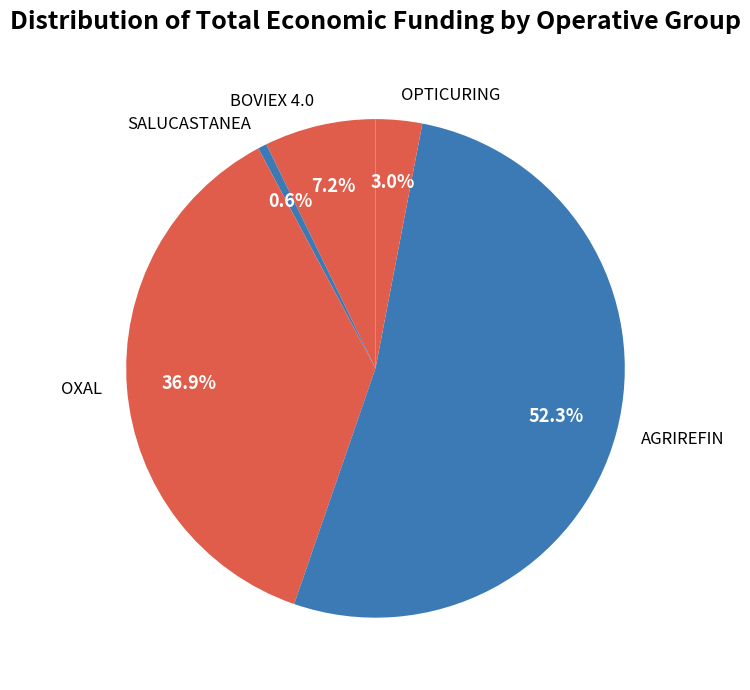

Which has a higher value, AGRIREFIN or BOVIEX 4.0?

AGRIREFIN